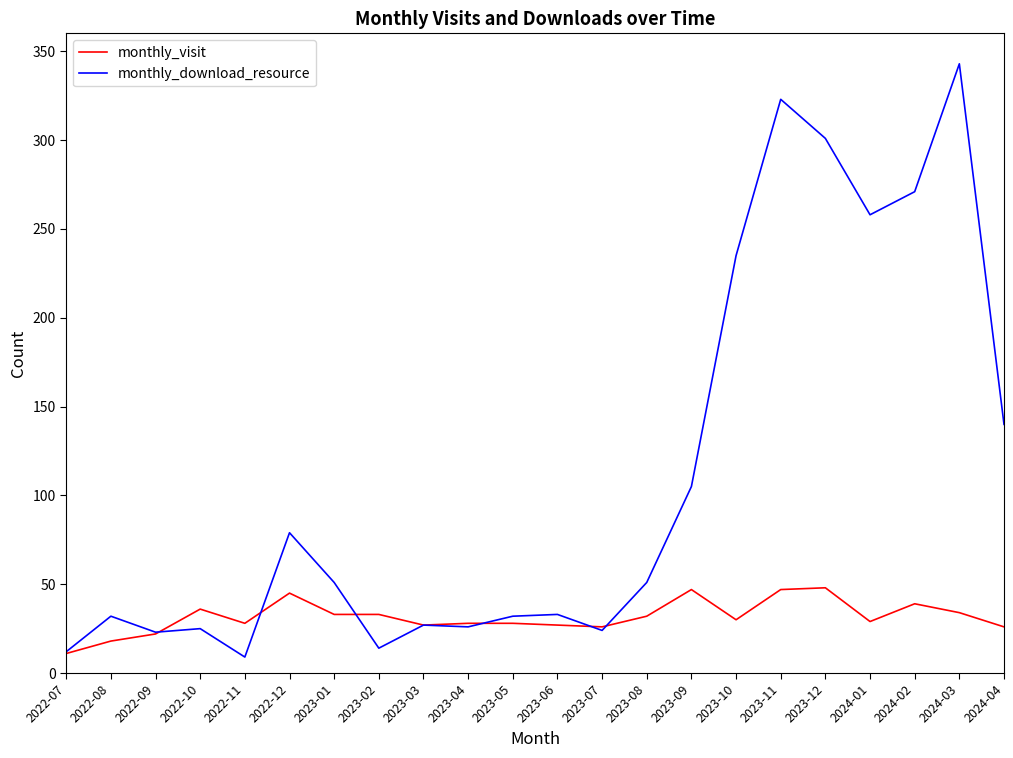

What is the difference between the second highest and second lowest values in the monthly_download_resource series?

311